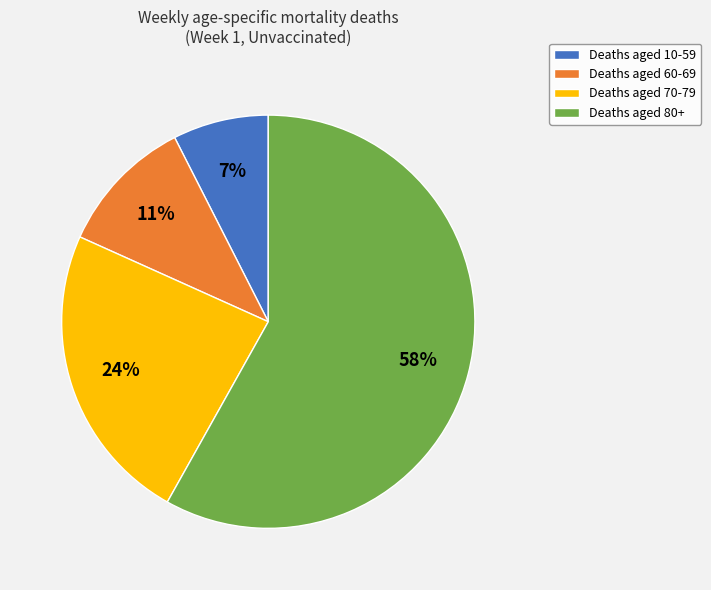

To the nearest percent, what percentage of the pie is Deaths aged 60-69?

11%